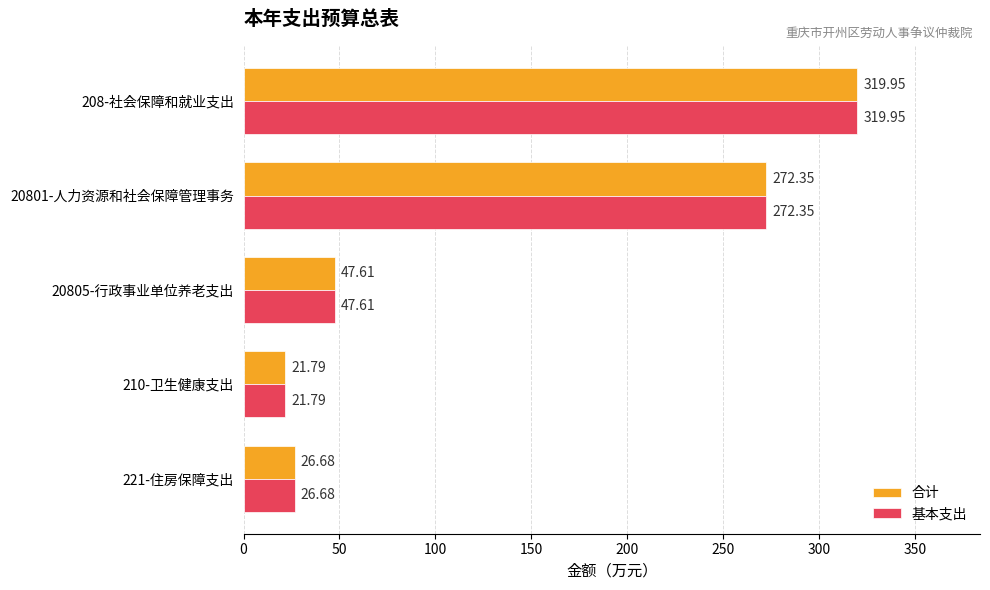

At how many categories does at least one series exceed 71?

2